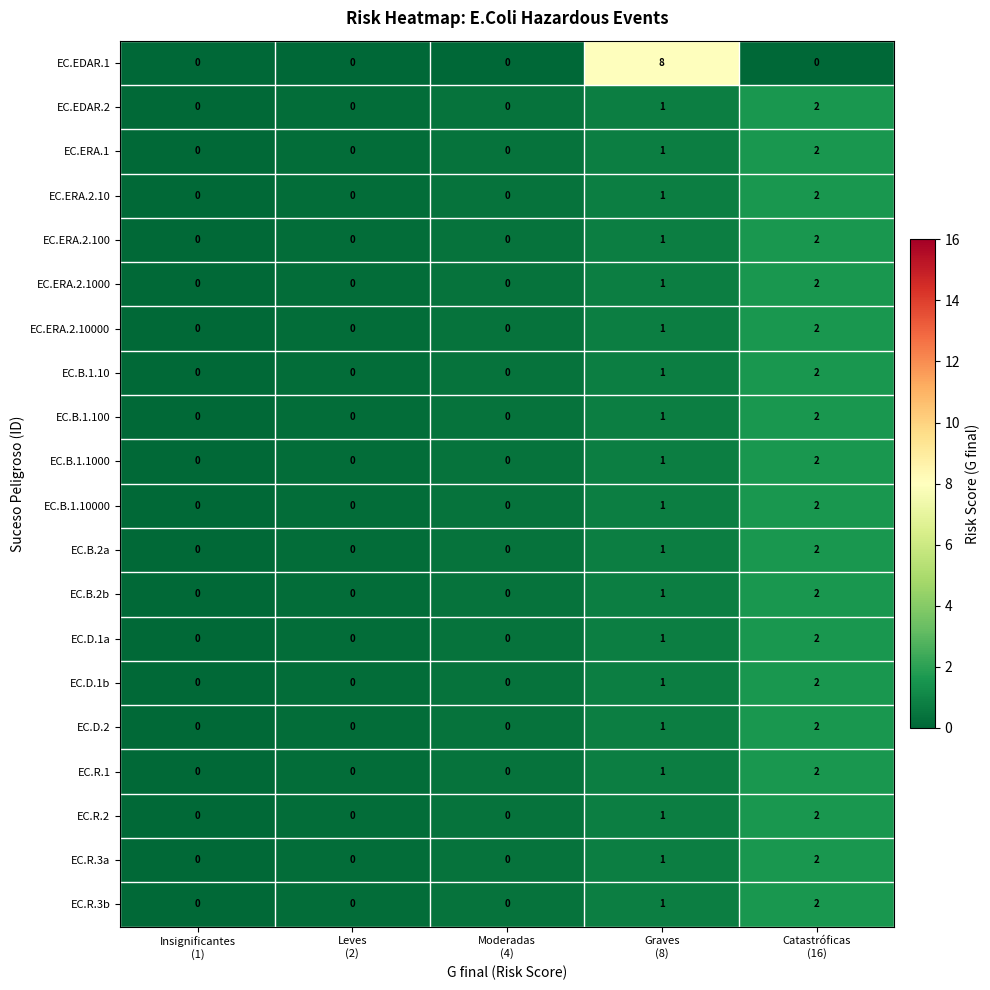

What is the sum of all EC.ERA.2.100 values?

3